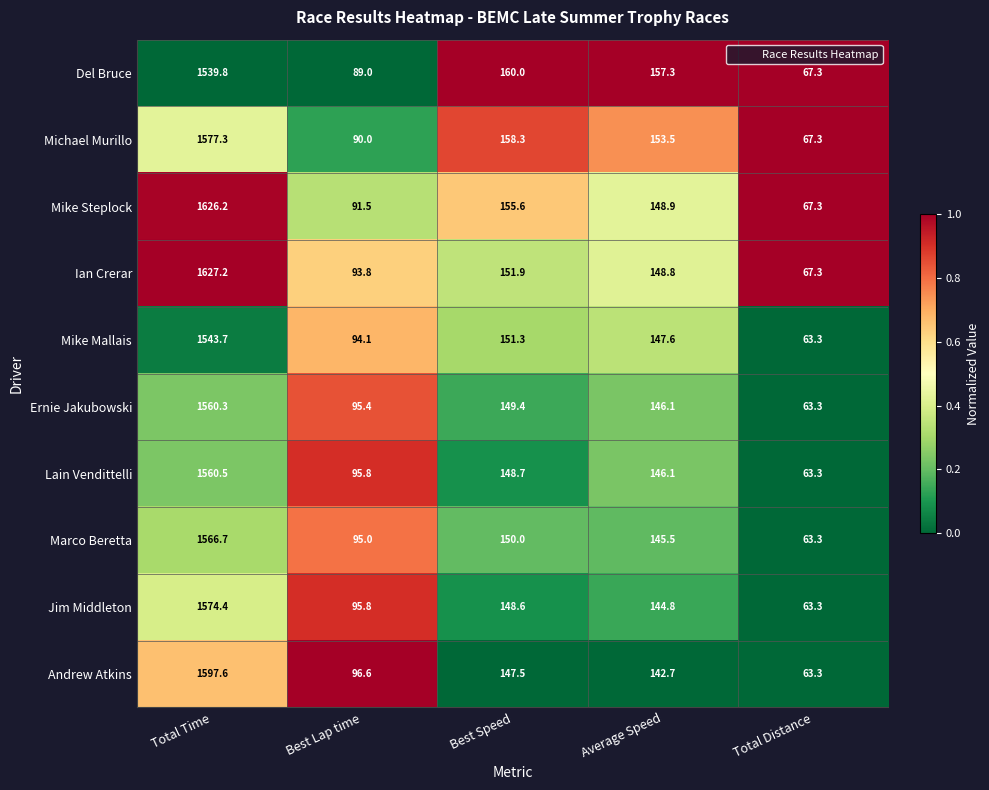

What is the average value of the Andrew Atkins series?

409.5